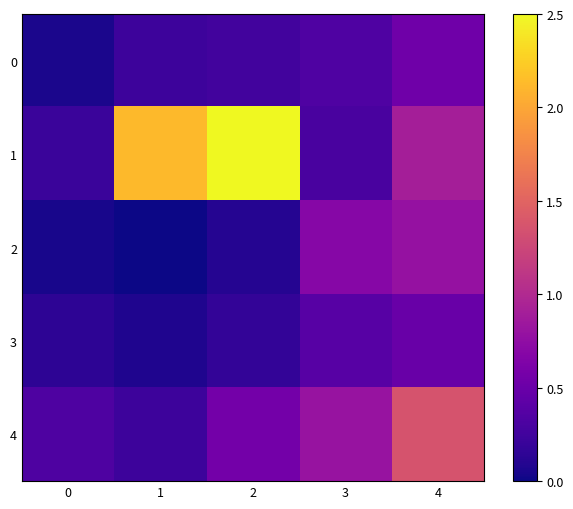

What is the difference between the highest and lowest values at 1?

2.1